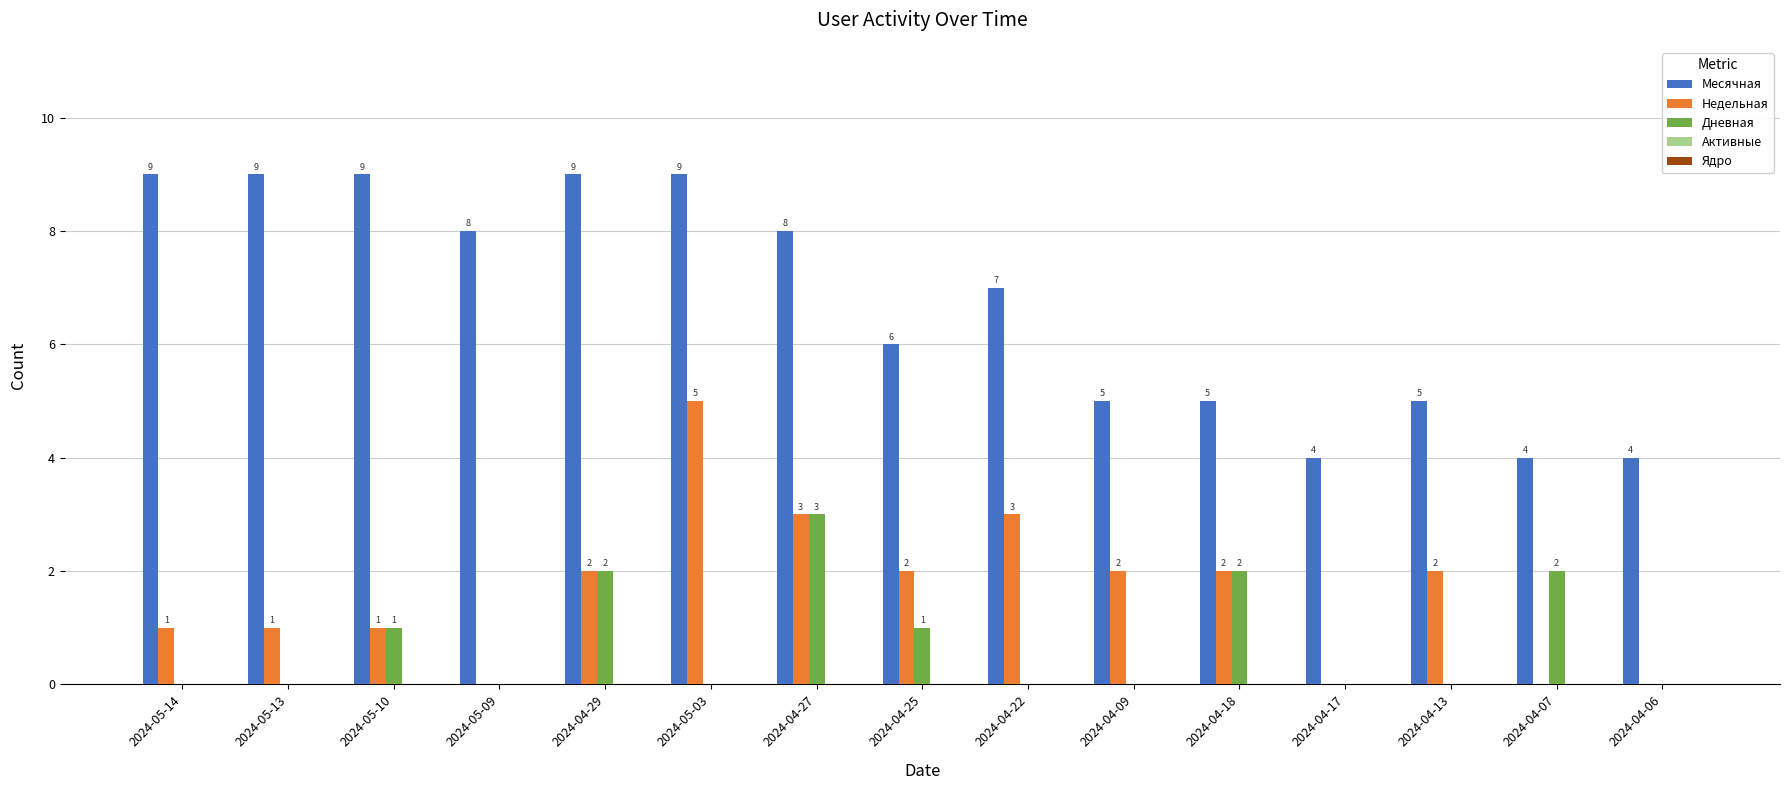

Is it true that Дневная equals 2 at 2024-04-18?

True